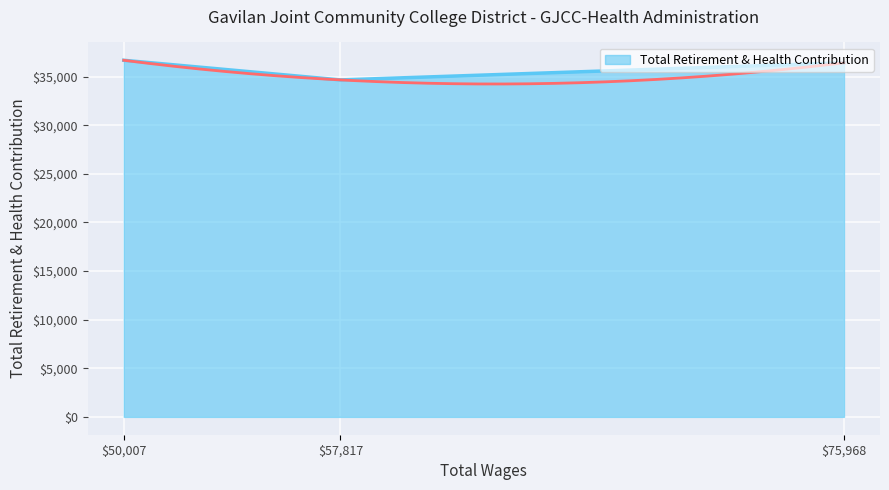

The Total Retirement & Health Contribution series shows 54615 at $57,817. True or false?

False